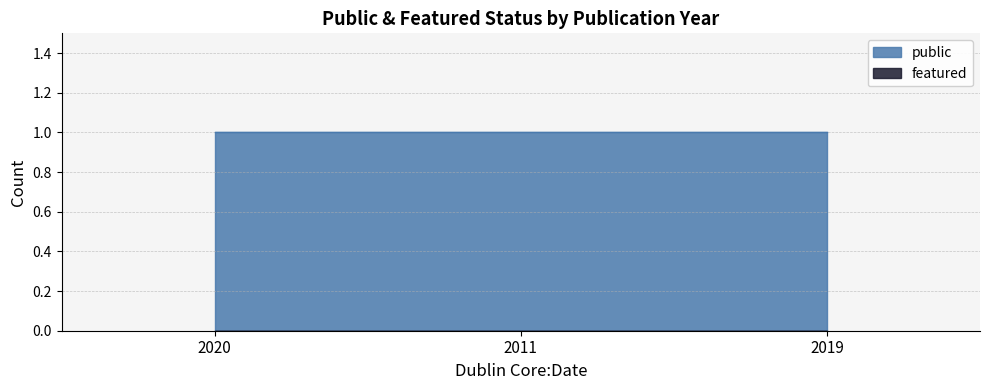

Which series changed the most between 2011 and 2019?

public